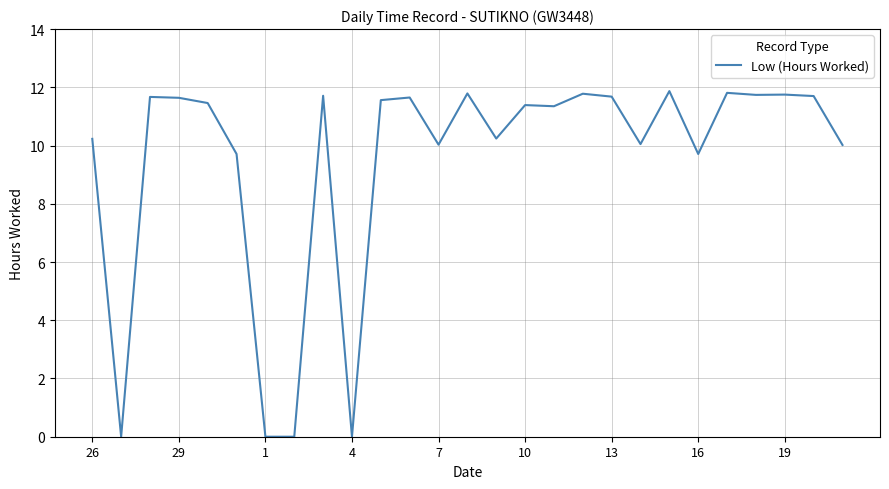

What is the greatest value displayed?

11.9